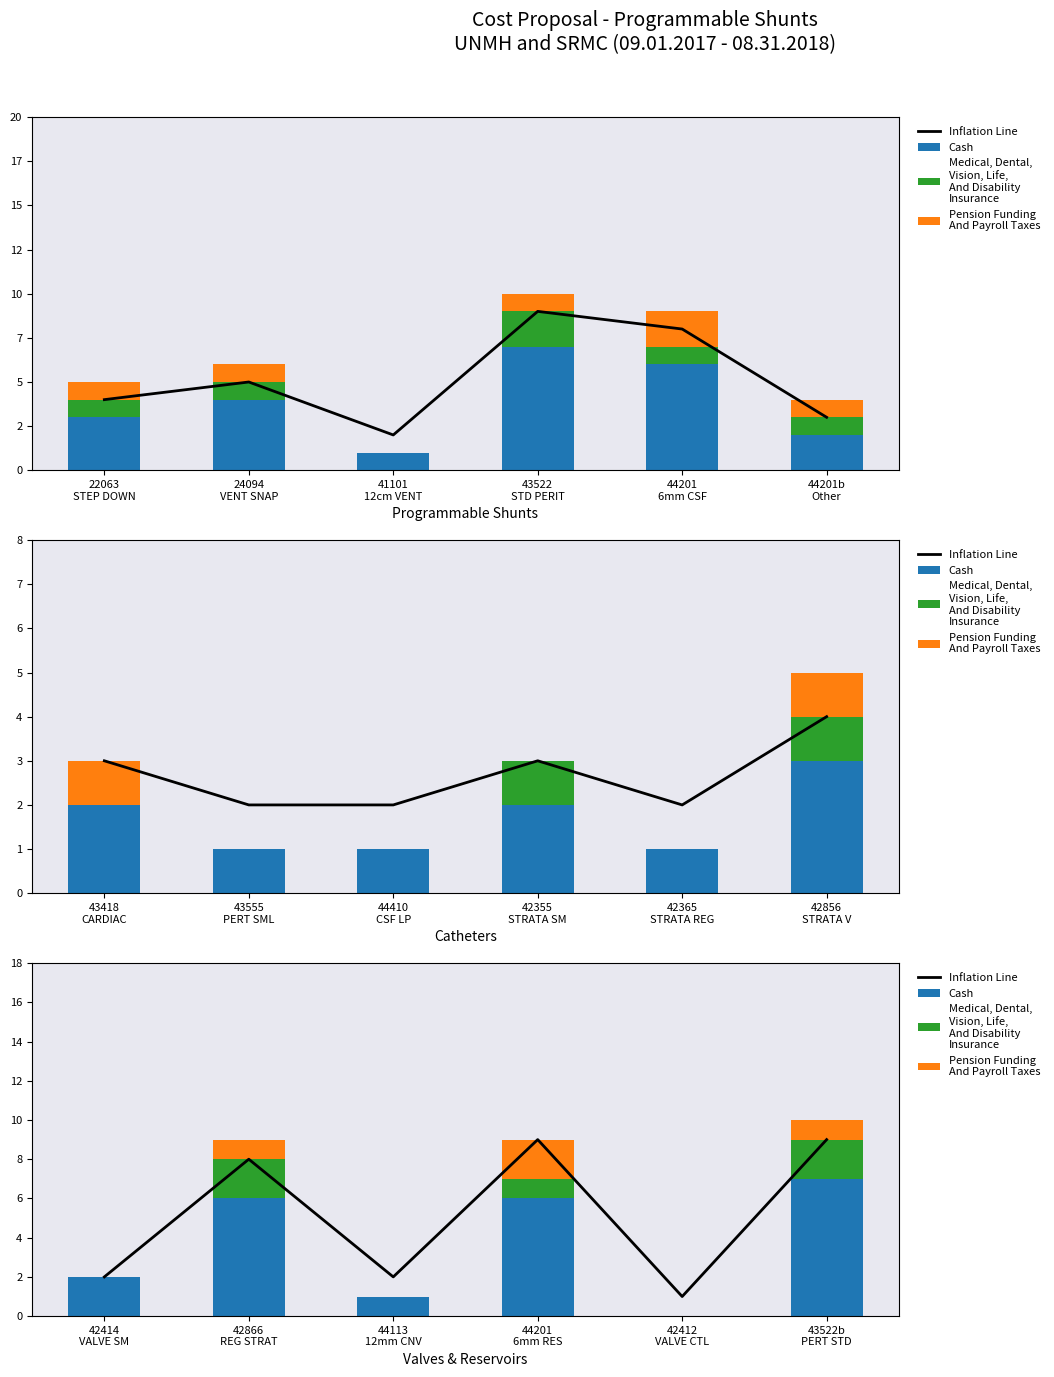

What are all the series names shown in the legend?

Inflation Line, Cash, Medical, Dental,
Vision, Life,
And Disability
Insurance, Pension Funding
And Payroll Taxes